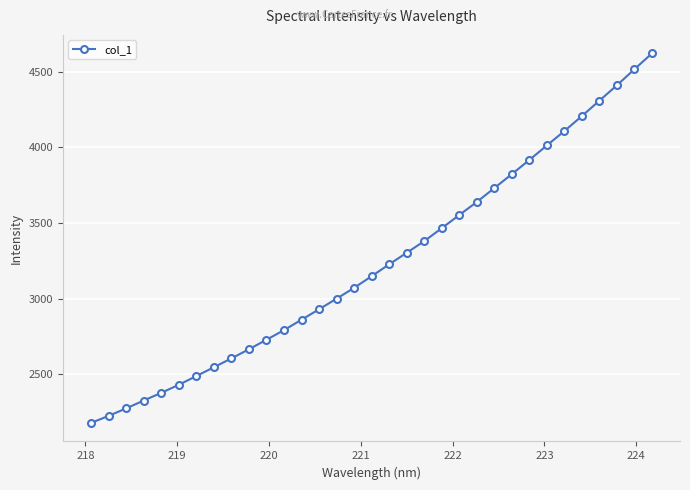

What is the value of the 10th point from the left?

2665.6